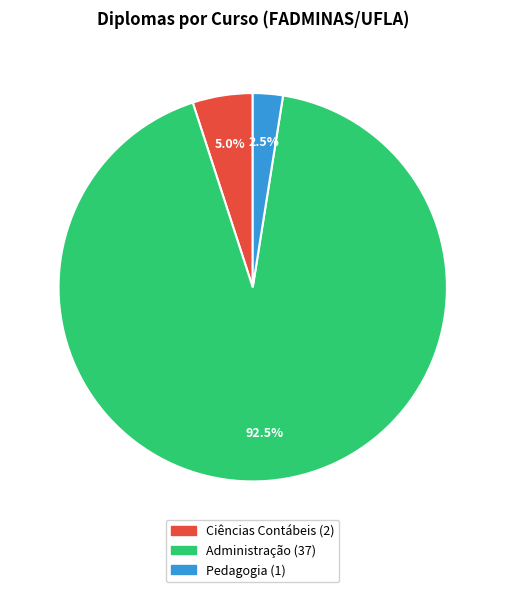

Is there any slice that represents more than half of the pie?

Yes